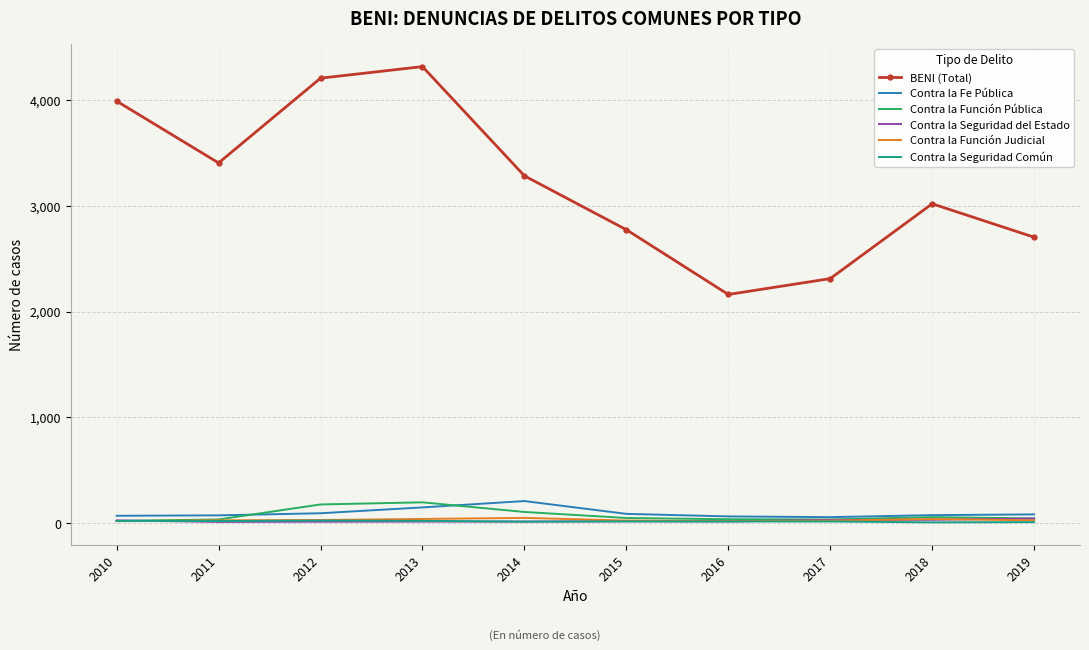

Is the value of Contra la Seguridad Común at 2017 greater than the value of Contra la Función Pública at 2013?

No